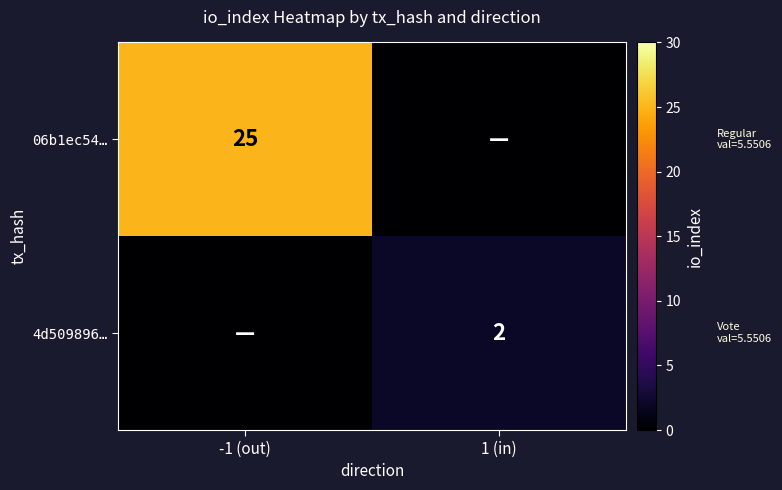

The value of 4d509896… at 1 (in) is 2. True or false?

True